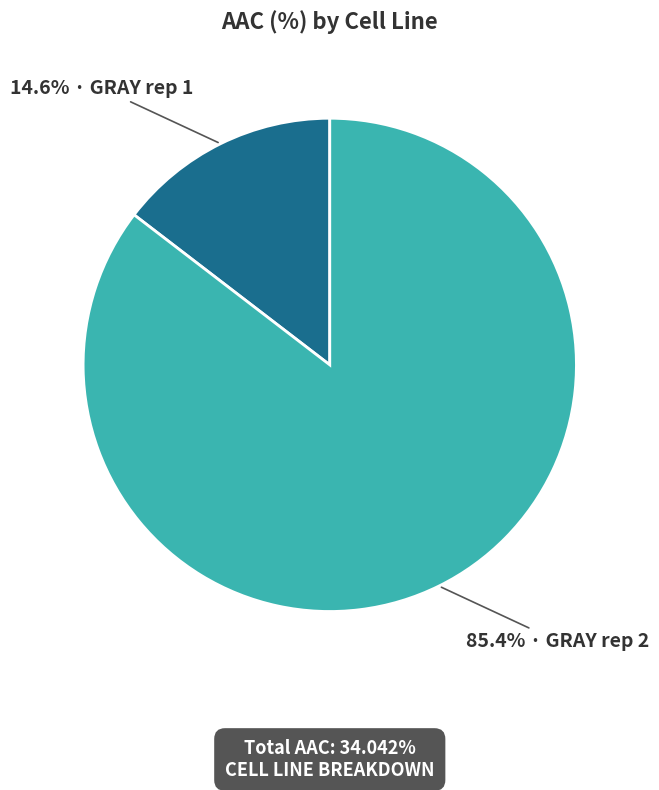

What is the majority slice?

85.4% · GRAY rep 2